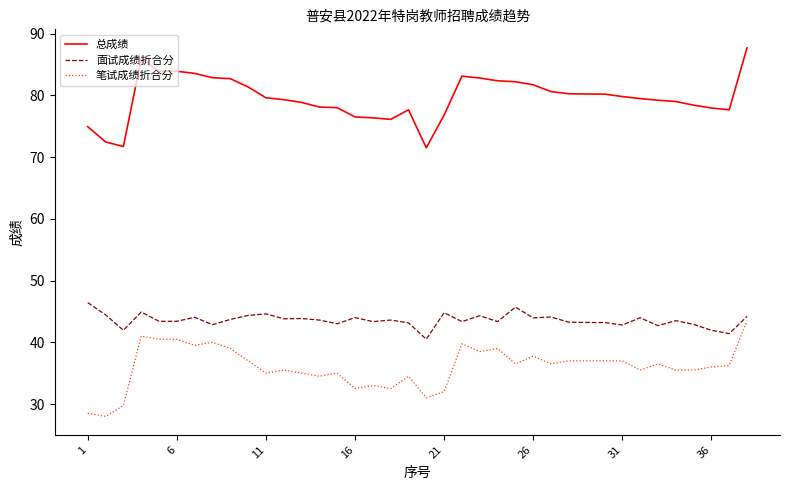

What is the maximum value for 总成绩?

87.7